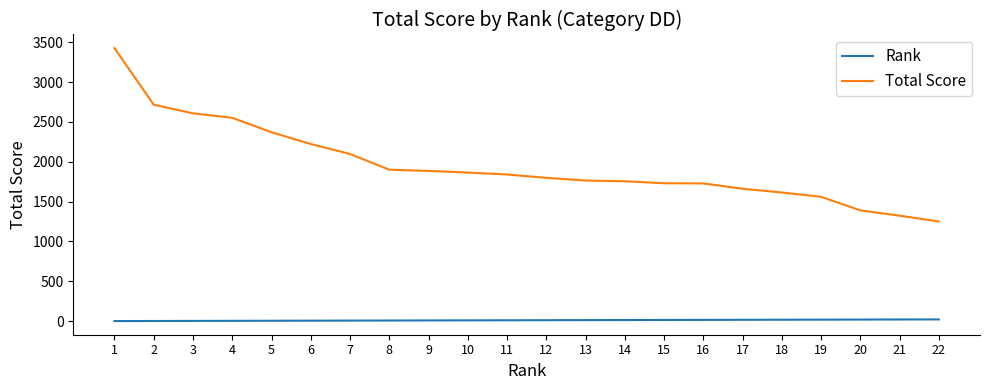

Is this an area chart (filled region under the line)?

No